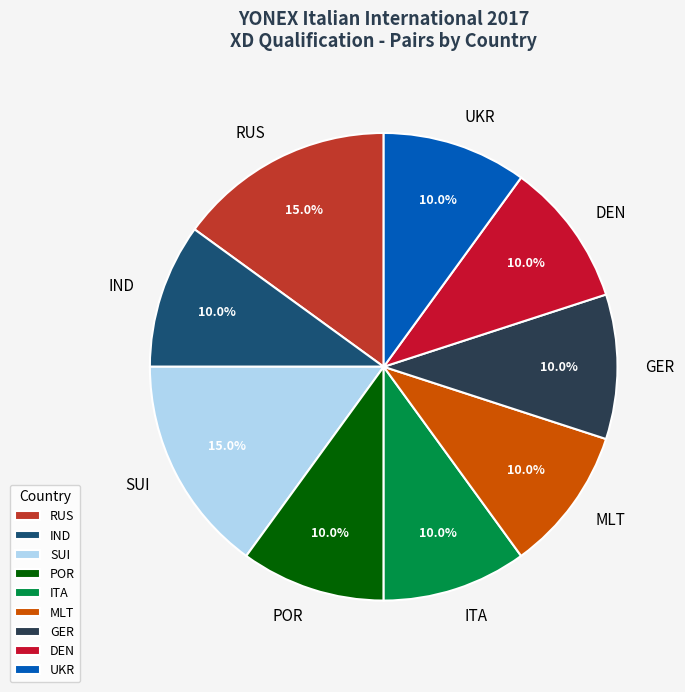

To the nearest percent, what portion does SUI represent?

15%